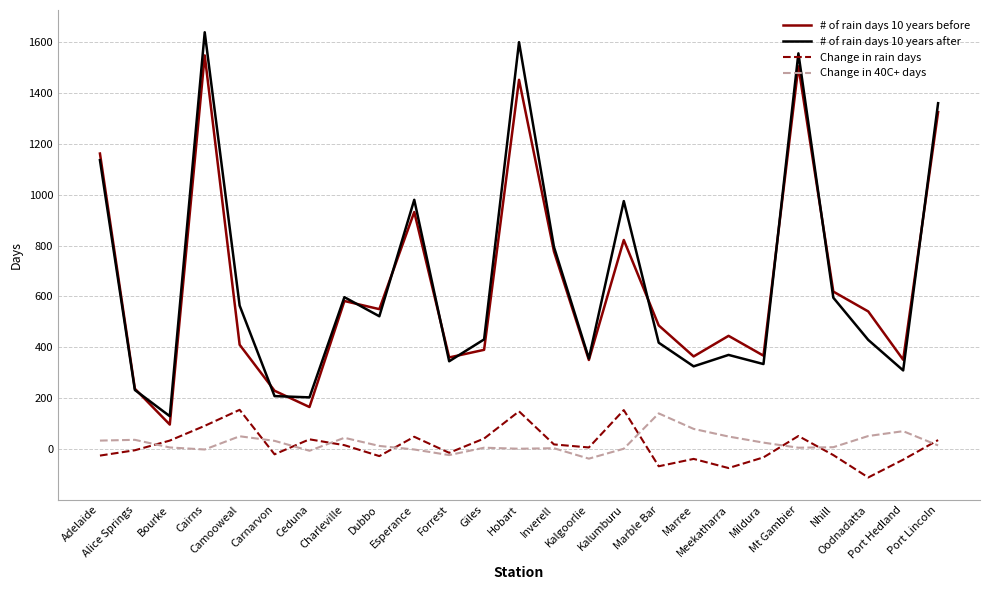

Which series has the largest range (max minus min)?

# of rain days 10 years after